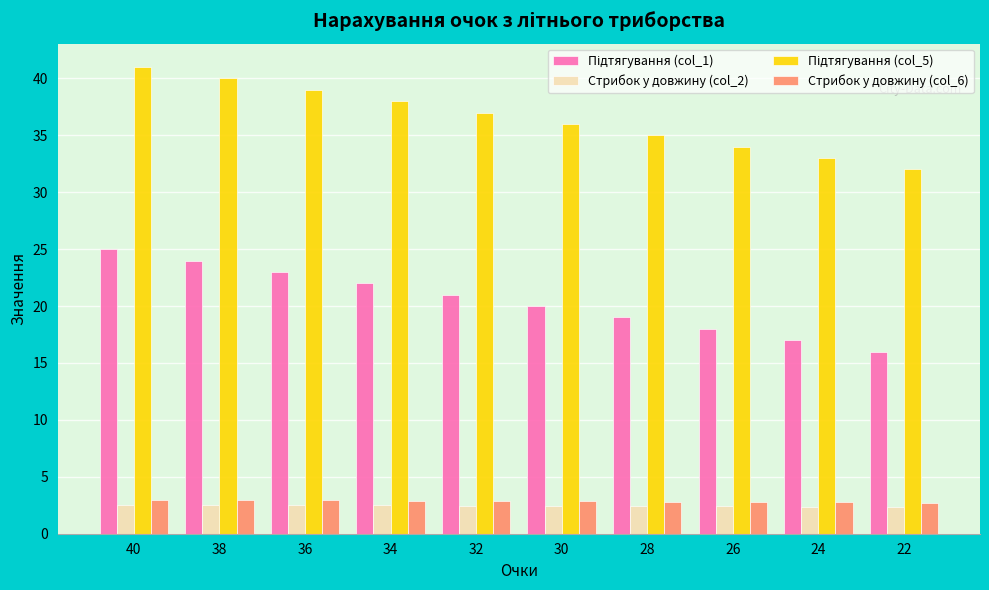

True or false: Стрибок у довжину (col_6) has a value of 3.0 at 38.

True